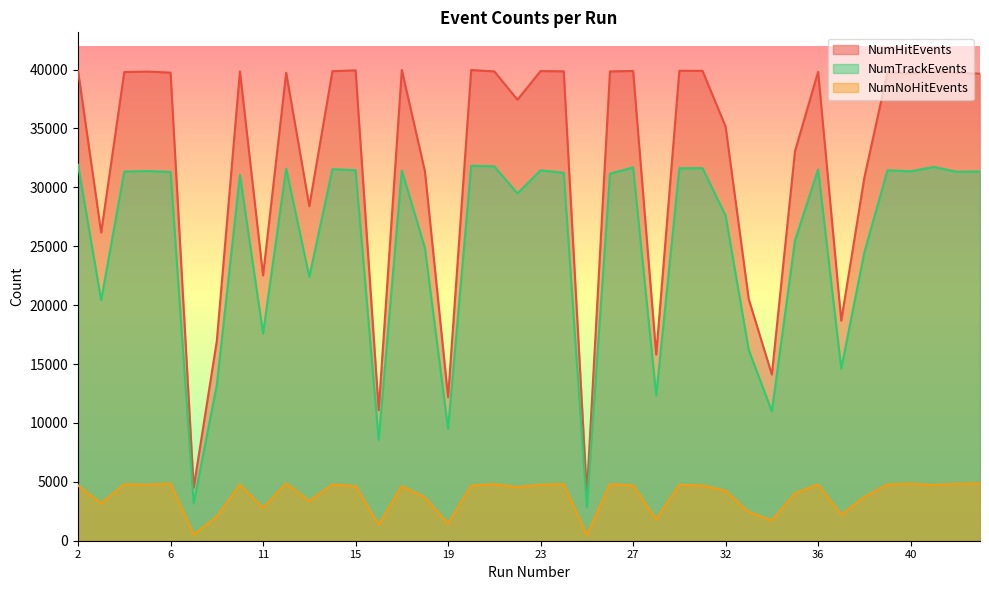

Reading left to right, what are all the values shown in this chart?

NumHitEvents: 39892	26164	39786	39824	39734	4511	16952	39834	22524	39724	28399	39858	39929	11090	39959	31347	12184	39955	39840	37435	39866	39845	3981	39838	39879	15800	39891	39887	35157	20506	14108	33067	39801	18682	30831	39775	39665	39837	39723	39647
NumTrackEvents: 31911	20421	31329	31377	31301	3182	13213	31053	17591	31589	22398	31535	31451	8562	31425	24844	9490	31831	31779	29485	31438	31230	2843	31150	31693	12319	31619	31627	27593	16192	10985	25476	31517	14615	24478	31445	31359	31730	31314	31345
NumNoHitEvents: 4691	3170	4789	4755	4842	521	2056	4765	2775	4869	3369	4769	4639	1359	4632	3677	1457	4679	4798	4547	4749	4802	485	4794	4699	1826	4736	4687	4238	2444	1717	4029	4770	2213	3718	4775	4841	4724	4821	4867